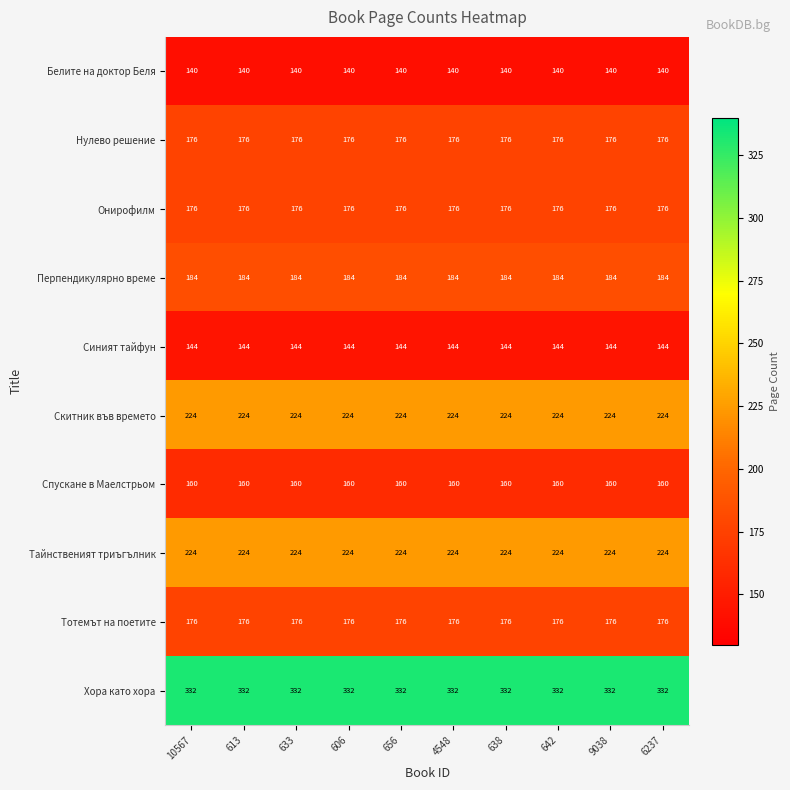

The Спускане в Маелстрьом series shows 111 at 656. True or false?

False